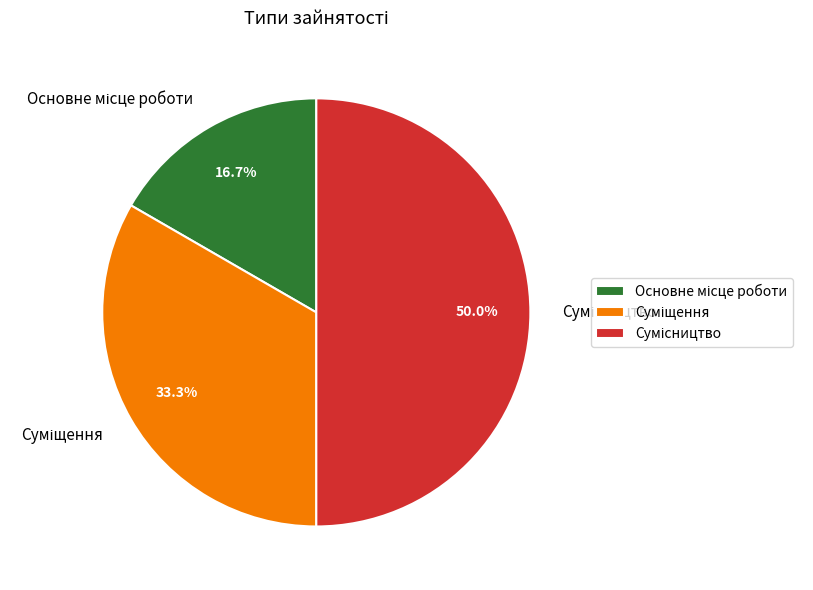

What is the change in value from Основне місце роботи to Суміщення?

+1